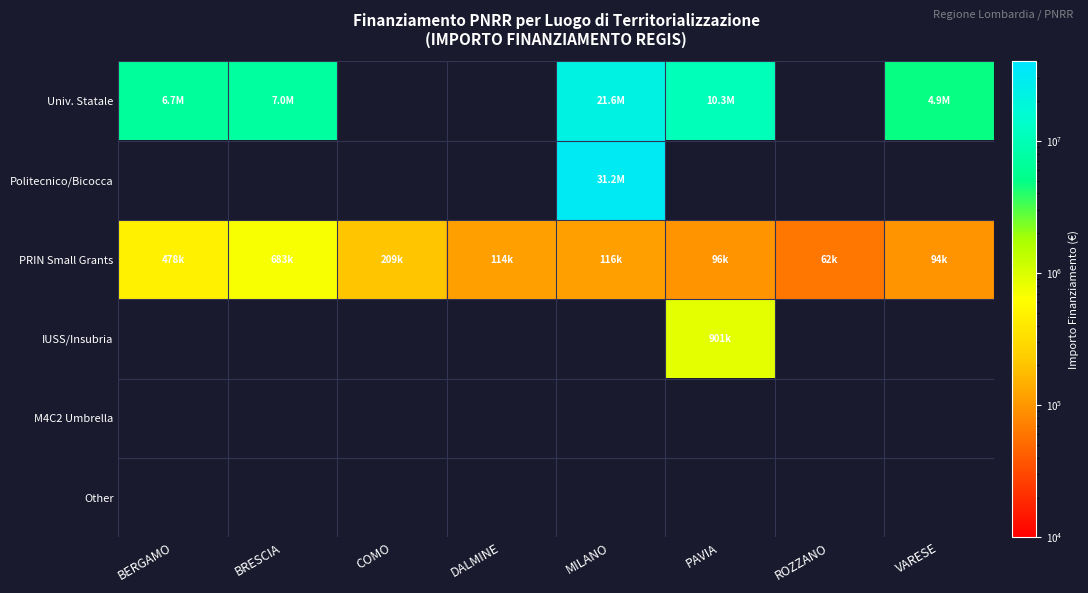

Which series has the widest spread of values?

Univ. Statale